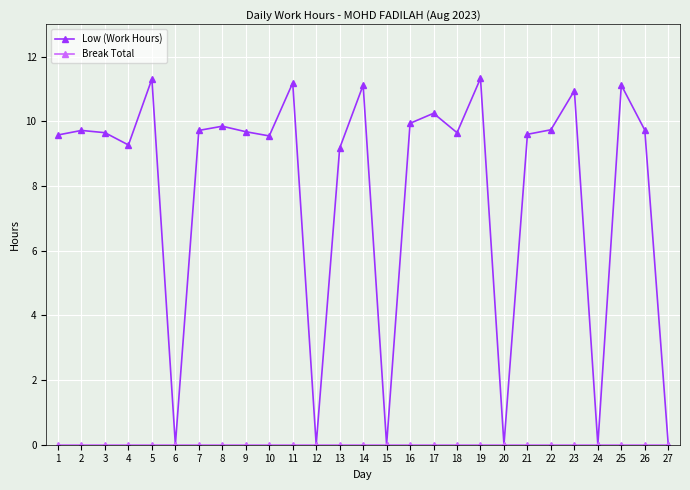

Where does the Low (Work Hours) series first go above 9?

1